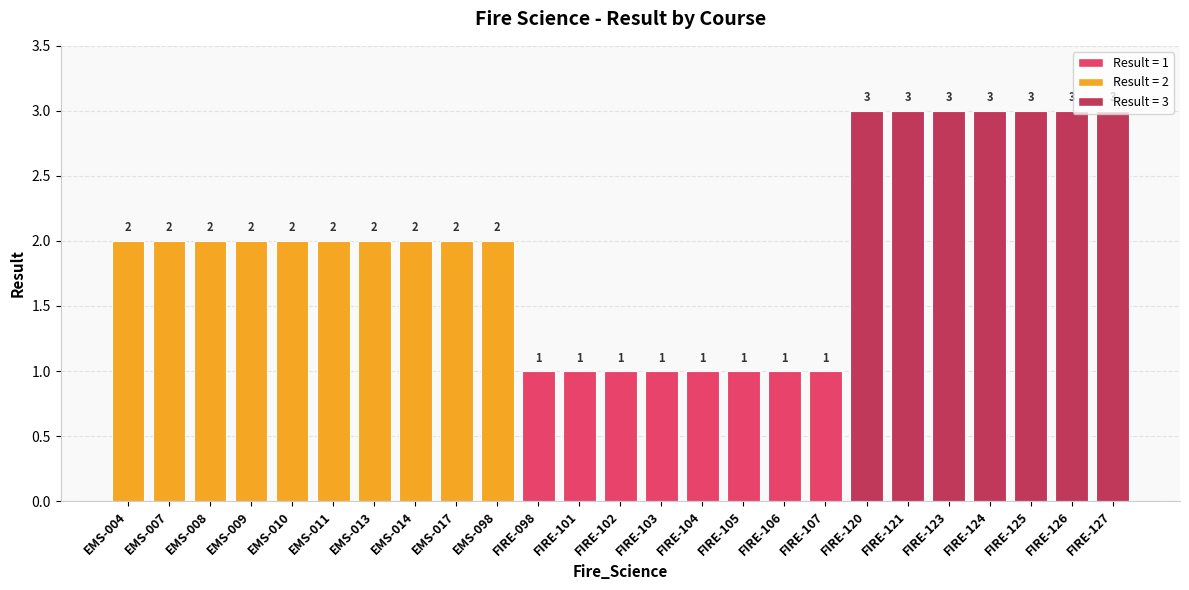

The value at FIRE-127 is 3. True or false?

True